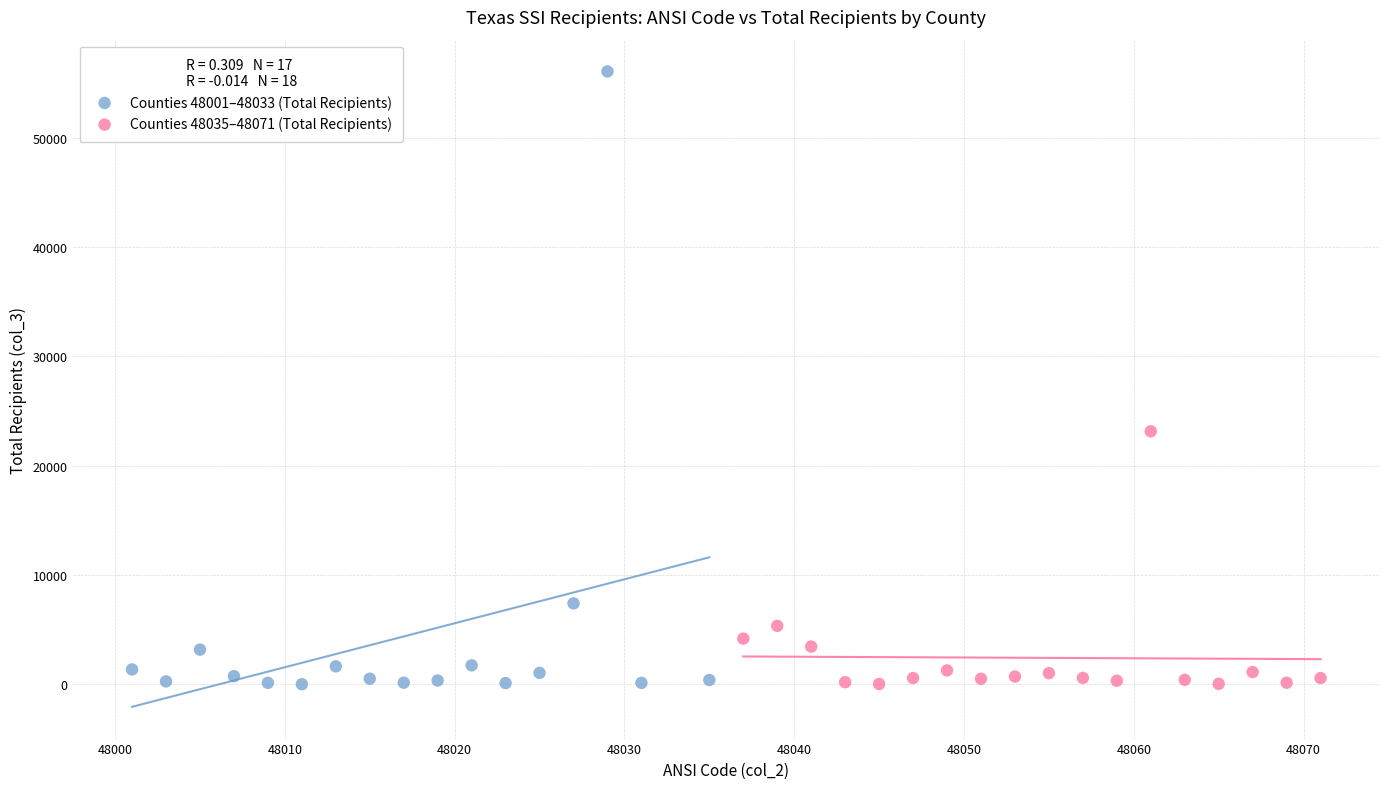

Which series contains the highest Y value?

Counties 48001–48033 (Total Recipients)